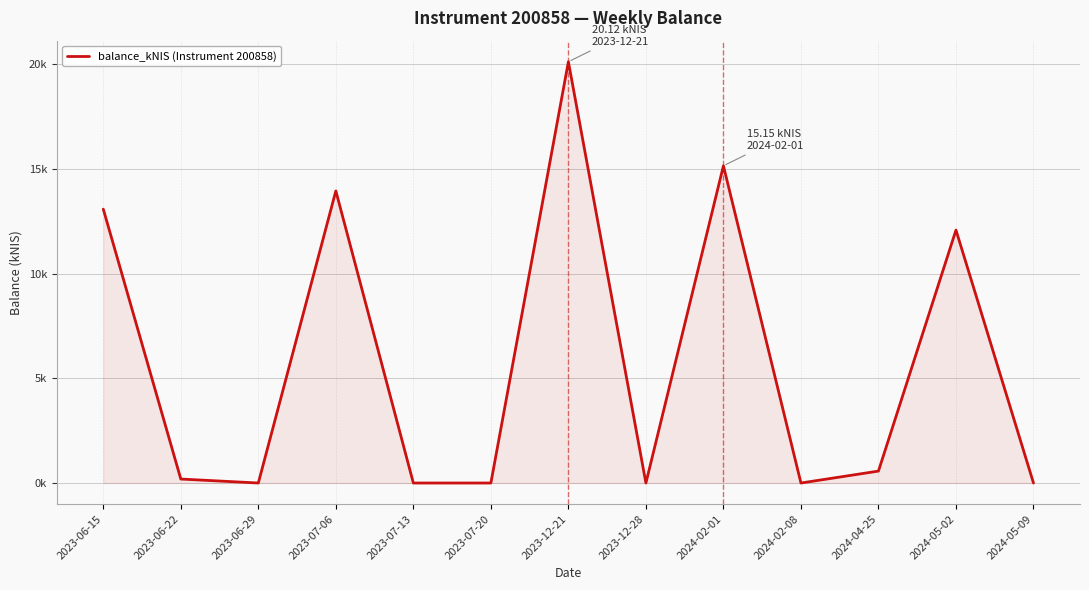

Rank the categories by value from highest to lowest.

2023-12-21, 2024-02-01, 2023-07-06, 2023-06-15, 2024-05-02, 2024-04-25, 2023-06-22, 2023-06-29, 2023-07-13, 2023-07-20, 2023-12-28, 2024-02-08, 2024-05-09